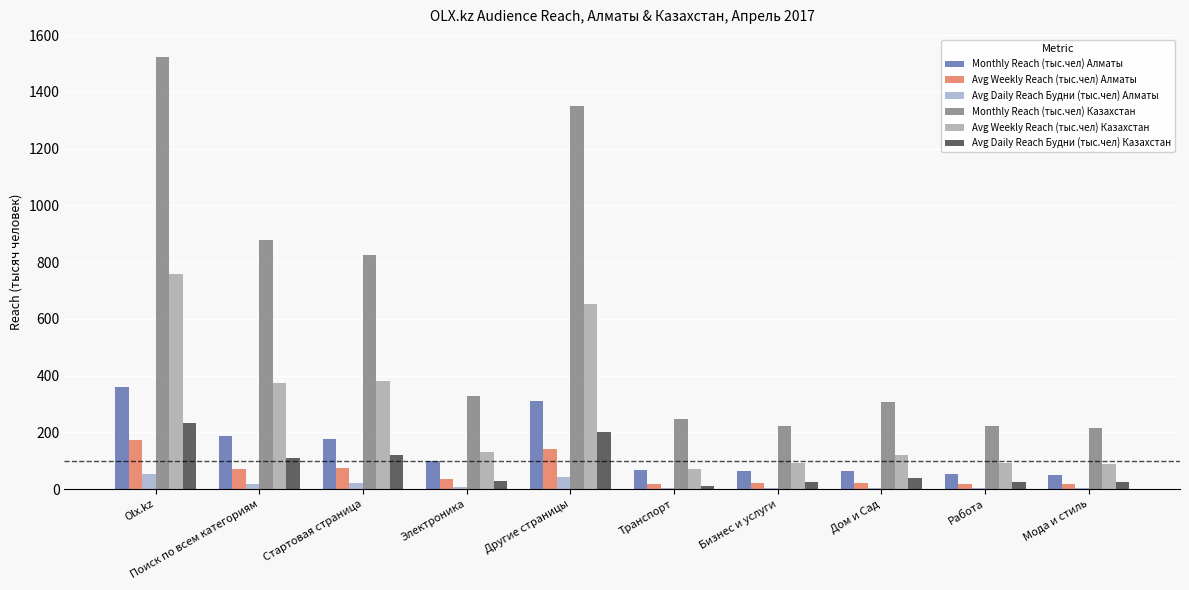

Which has a higher value, Olx.kz or Транспорт?

Olx.kz